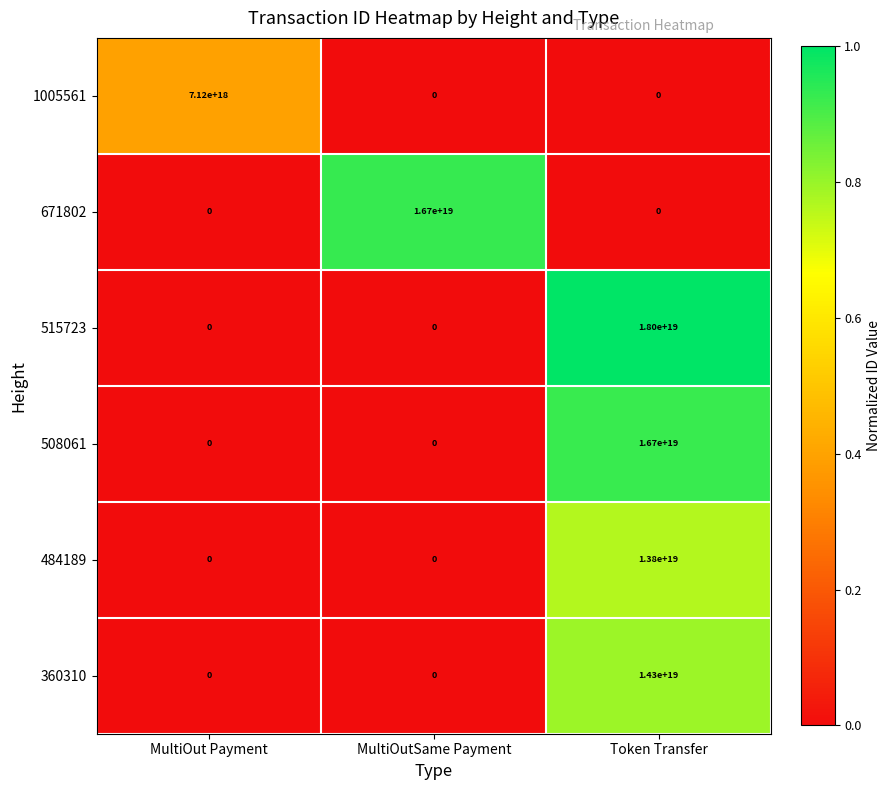

Where is 515723 nearest to the value 9000000000000000000?

MultiOut Payment